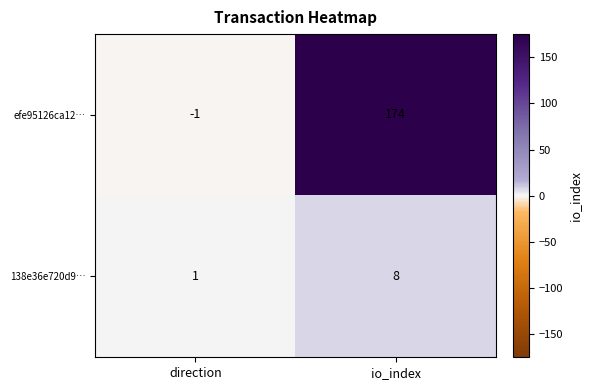

Reading right to left, what are all the values shown in this chart?

efe95126ca12…: 174	-1
138e36e720d9…: 8	1